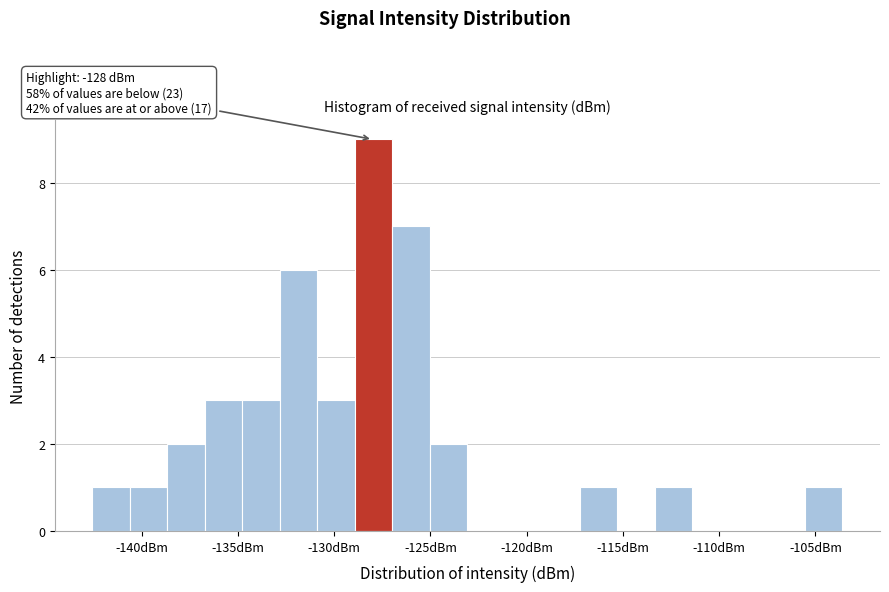

Around what value on the x-axis is the tallest bar? Give the approximate position of its centre, as read against the axis.

-128.0